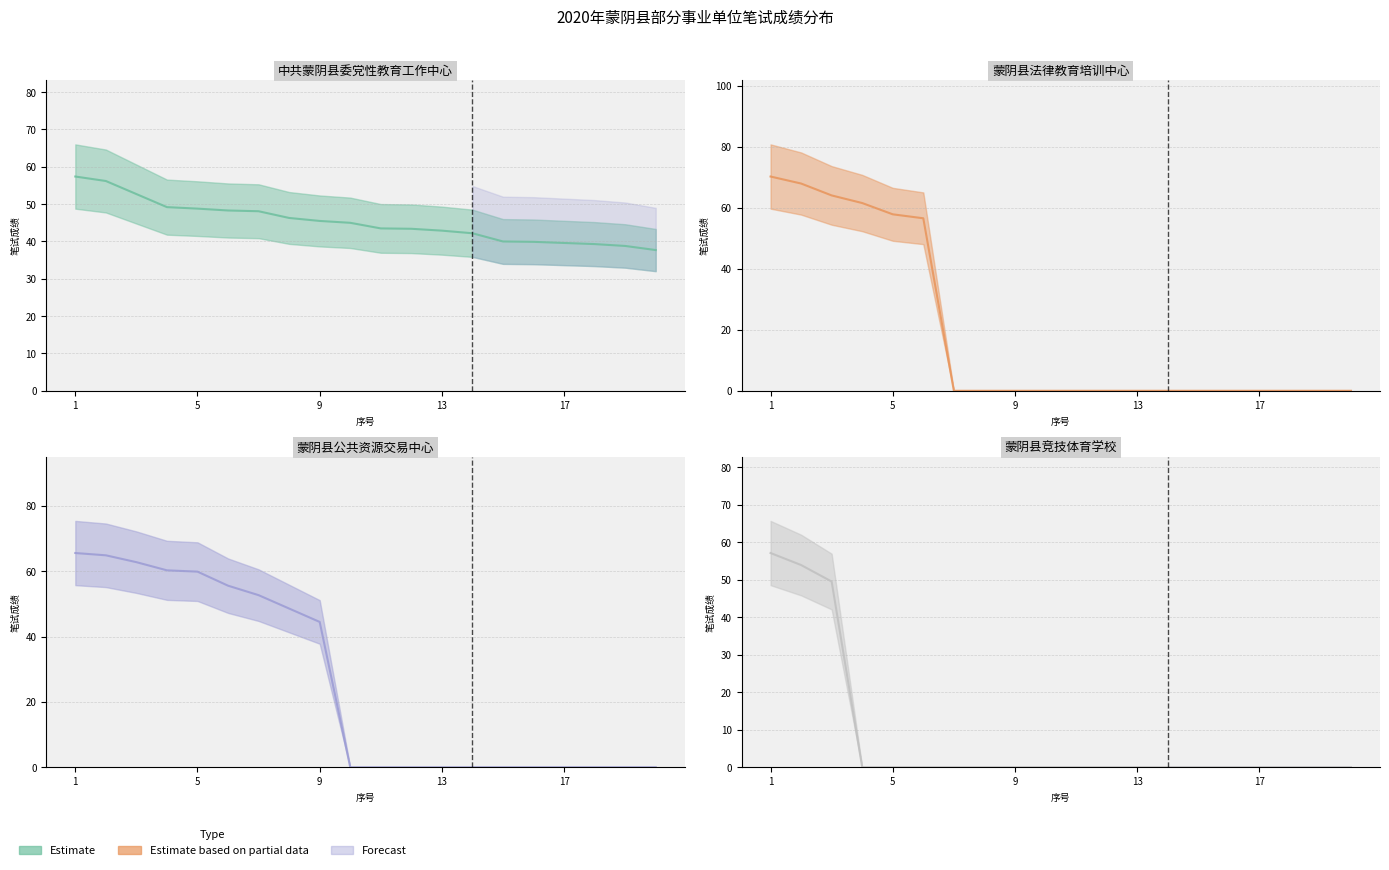

Reading left to right, transcribe all the data shown in this chart.

中共蒙阴县委党性教育工作中心: 1=57.4	2=56.2	3=52.7	4=49.2	5=48.8	6=48.3	7=48.1	8=46.3	9=45.5	10=45.0	11=43.5	12=43.4	13=42.9	14=42.2	15=40.0	16=39.9	17=39.6	18=39.3	19=38.8	20=37.7
蒙阴县法律教育培训中心: 1=70.3	2=68.0	3=64.1	4=61.6	5=57.9	6=56.6	7=0.0	8=0.0	9=0.0	10=0.0	11=0.0	12=0.0	13=0.0	14=0.0	15=0.0	16=0.0	17=0.0	18=0.0	19=0.0	20=0.0
蒙阴县公共资源交易中心: 1=65.6	2=64.9	3=62.8	4=60.3	5=59.9	6=55.6	7=52.7	8=48.6	9=44.5	10=0.0	11=0.0	12=0.0	13=0.0	14=0.0	15=0.0	16=0.0	17=0.0	18=0.0	19=0.0	20=0.0
蒙阴县竞技体育学校: 1=57.1	2=53.9	3=49.5	4=0.0	5=0.0	6=0.0	7=0.0	8=0.0	9=0.0	10=0.0	11=0.0	12=0.0	13=0.0	14=0.0	15=0.0	16=0.0	17=0.0	18=0.0	19=0.0	20=0.0